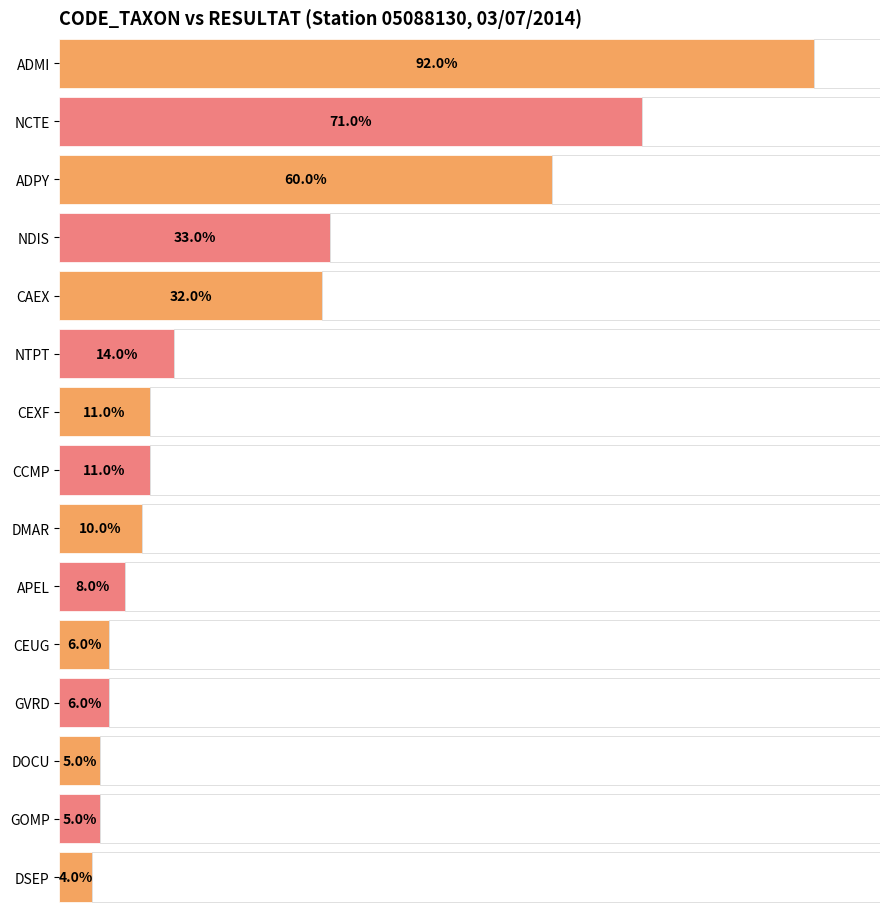

How many data points does each series have?

15